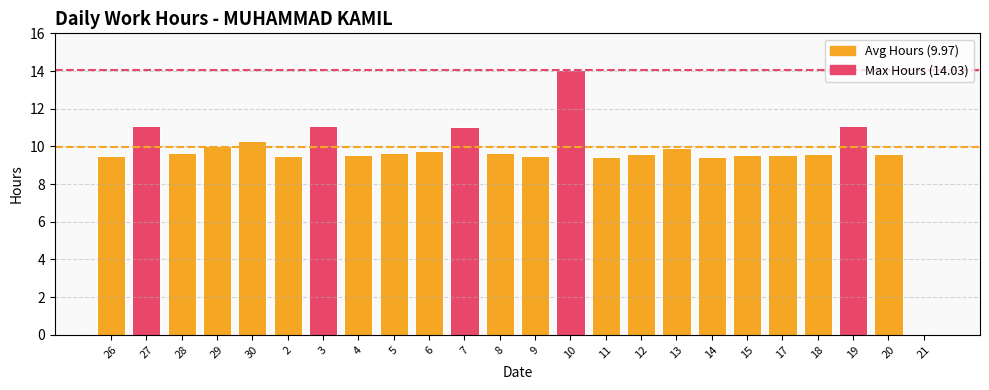

What is the change in value from 3 to 13?

-1.2